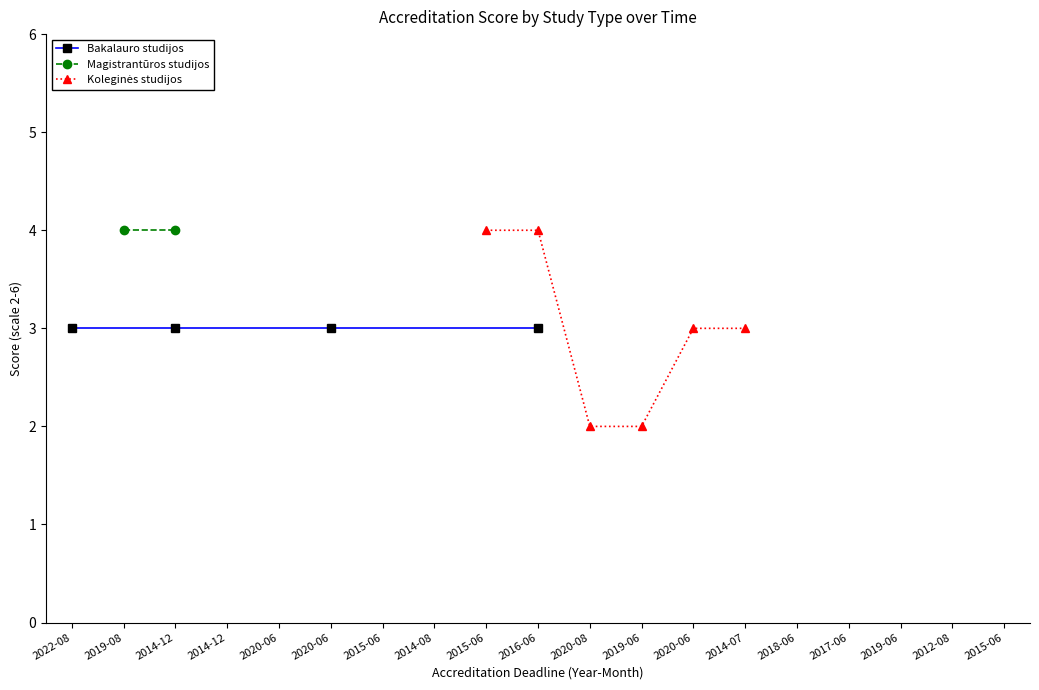

Reading left to right, transcribe all the data shown in this chart.

Bakalauro studijos: 3	0	3	0	0	3	0	0	0	3	0	0	0	0	0	0	0	0	0
Magistrantūros studijos: 0	4	4	0	0	0	0	0	0	0	0	0	0	0	0	0	0	0	0
Koleginės studijos: 0	0	0	0	0	0	0	0	4	4	2	2	3	3	0	0	0	0	0